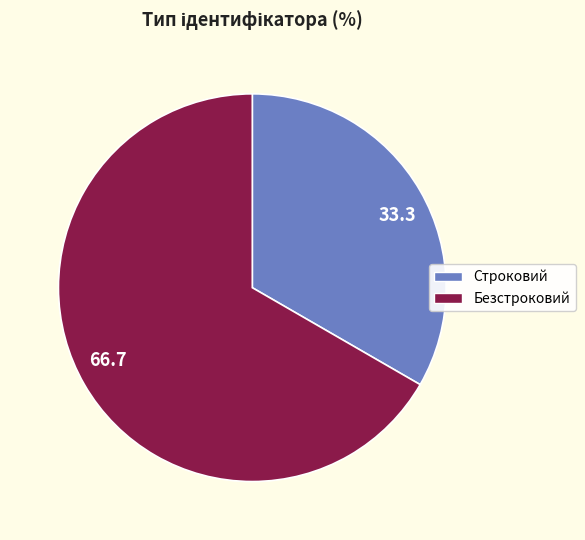

What is the ratio of the value at 33.3 to the value at 66.7?

0.5